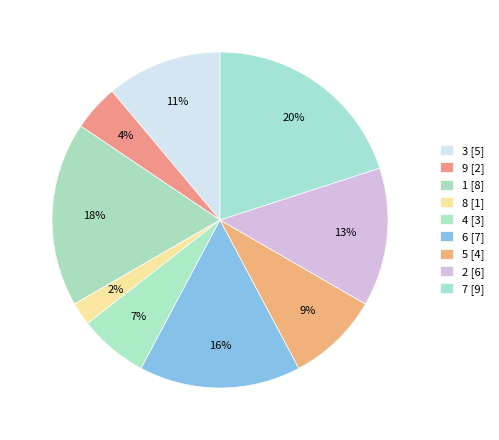

How many slices are in this pie chart?

9